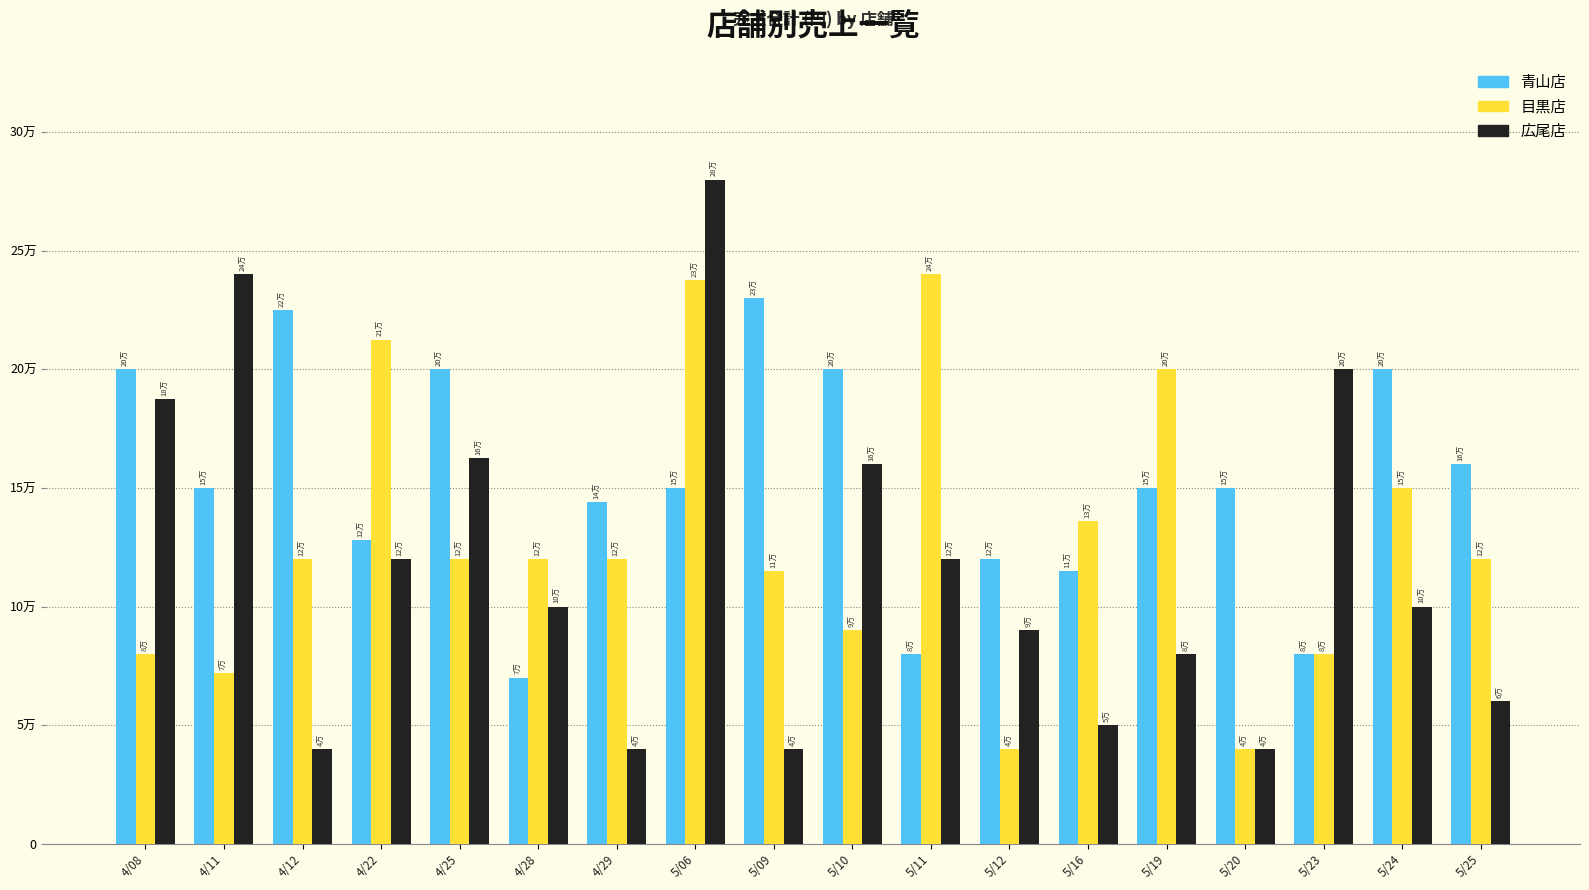

At 4/22, list the series in order from smallest to largest.

広尾店, 青山店, 目黒店